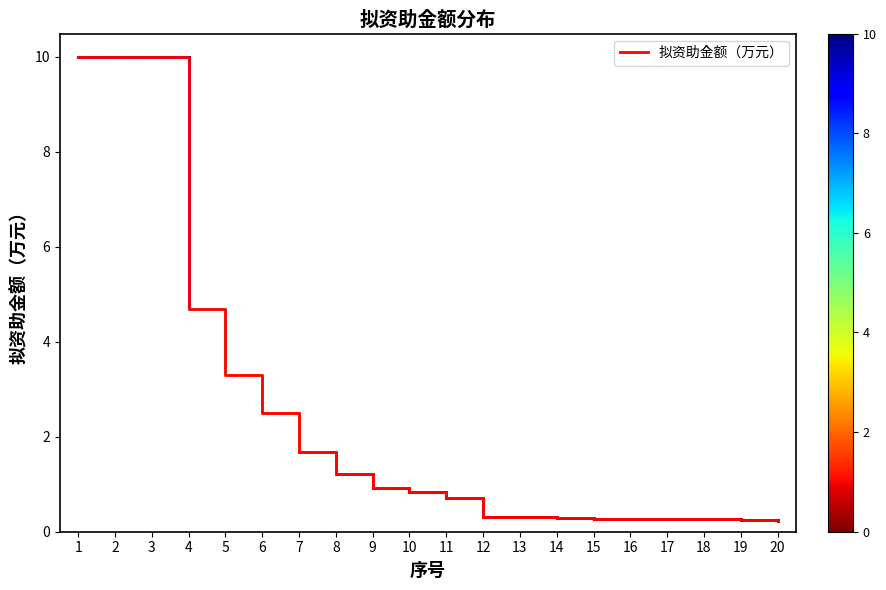

At which label is the value closest to 5?

4